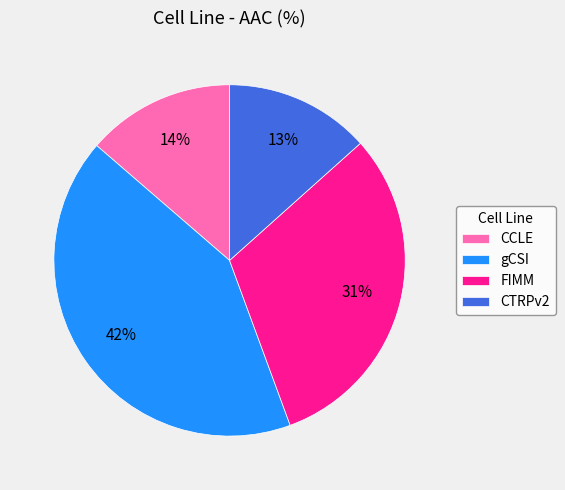

What is the largest slice in the pie chart?

gCSI